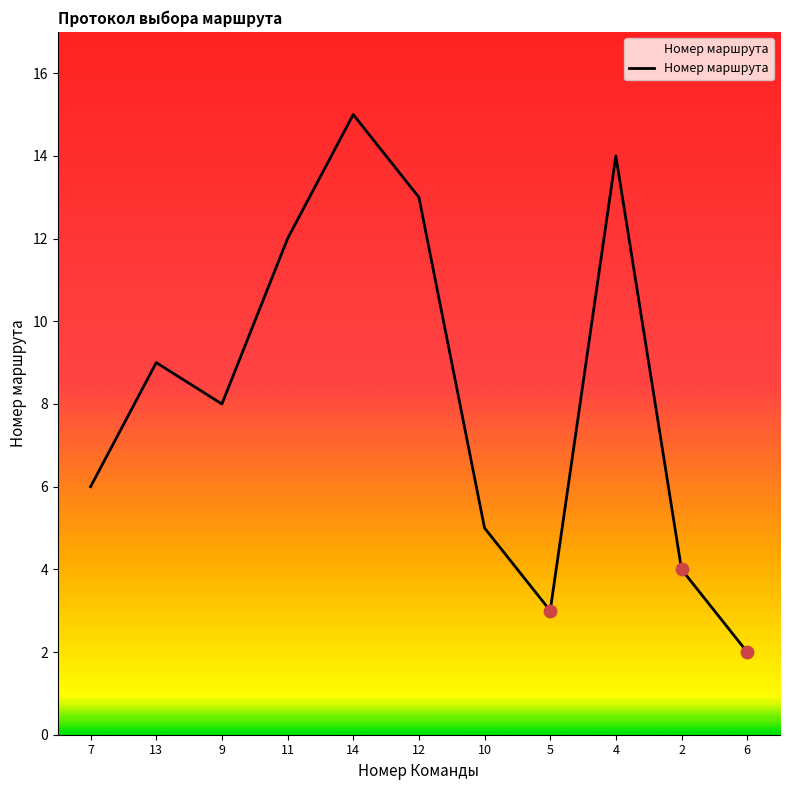

What is the change in value from 13 to 4?

+5